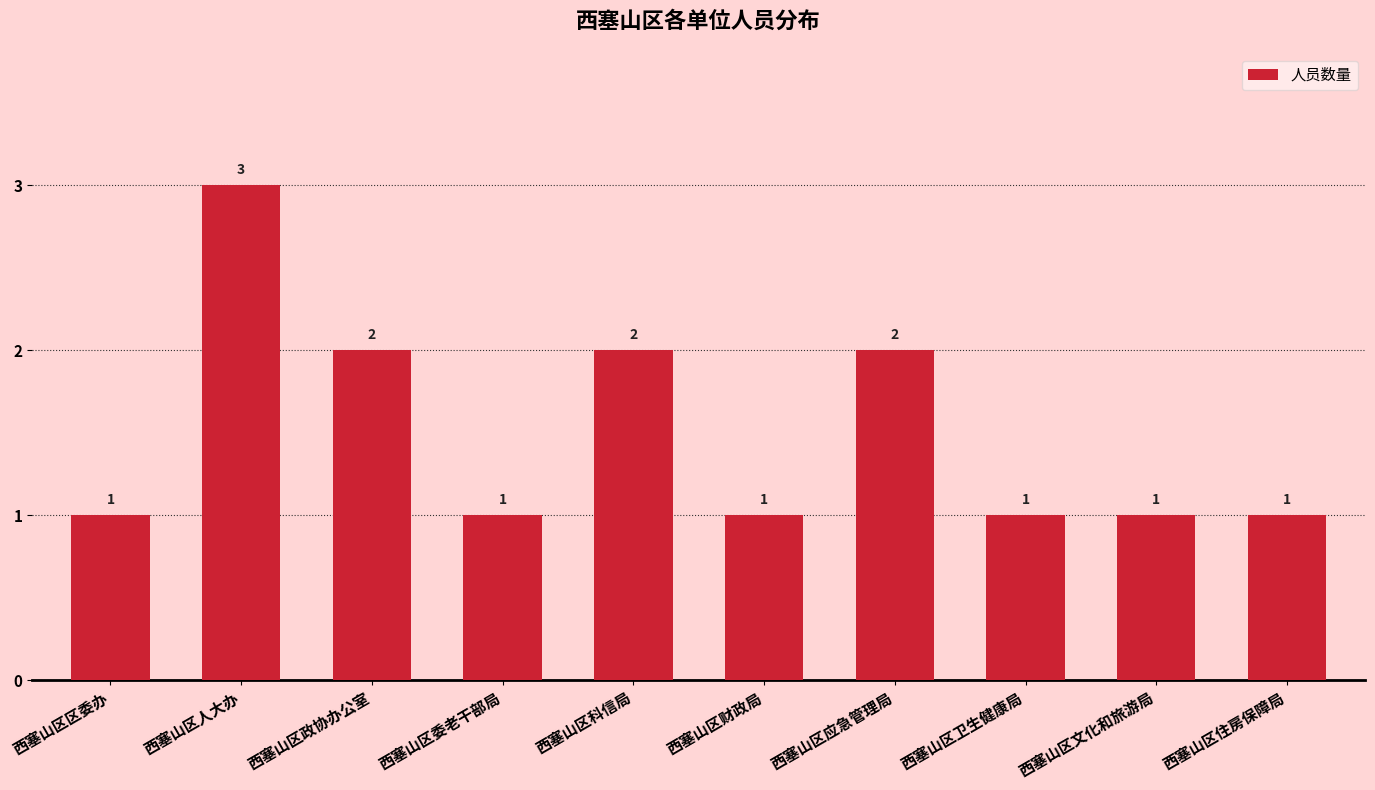

Reading right to left, list all the values displayed in this chart.

西塞山区住房保障局=1	西塞山区文化和旅游局=1	西塞山区卫生健康局=1	西塞山区应急管理局=2	西塞山区财政局=1	西塞山区科信局=2	西塞山区委老干部局=1	西塞山区政协办公室=2	西塞山区人大办=3	西塞山区区委办=1